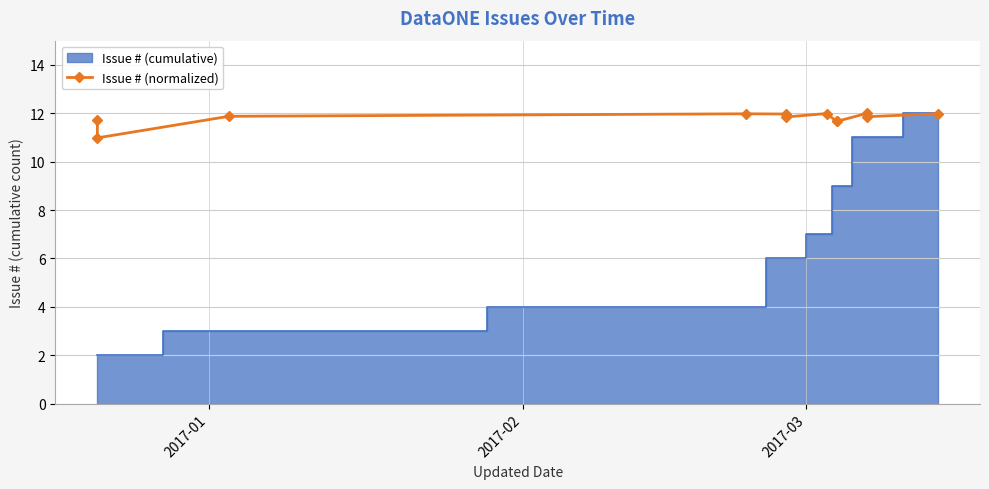

What is the greatest value displayed?

12.0